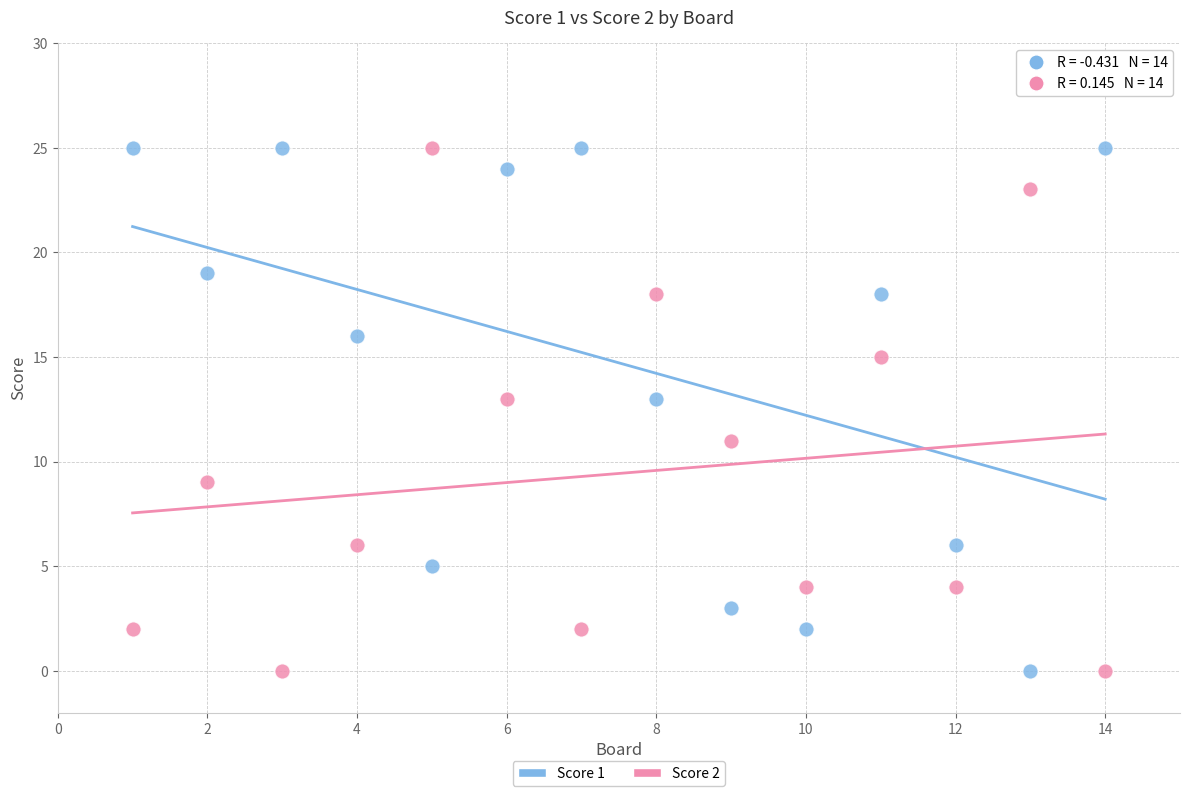

Across all data points, what is the range of Y values (max minus min)?

25